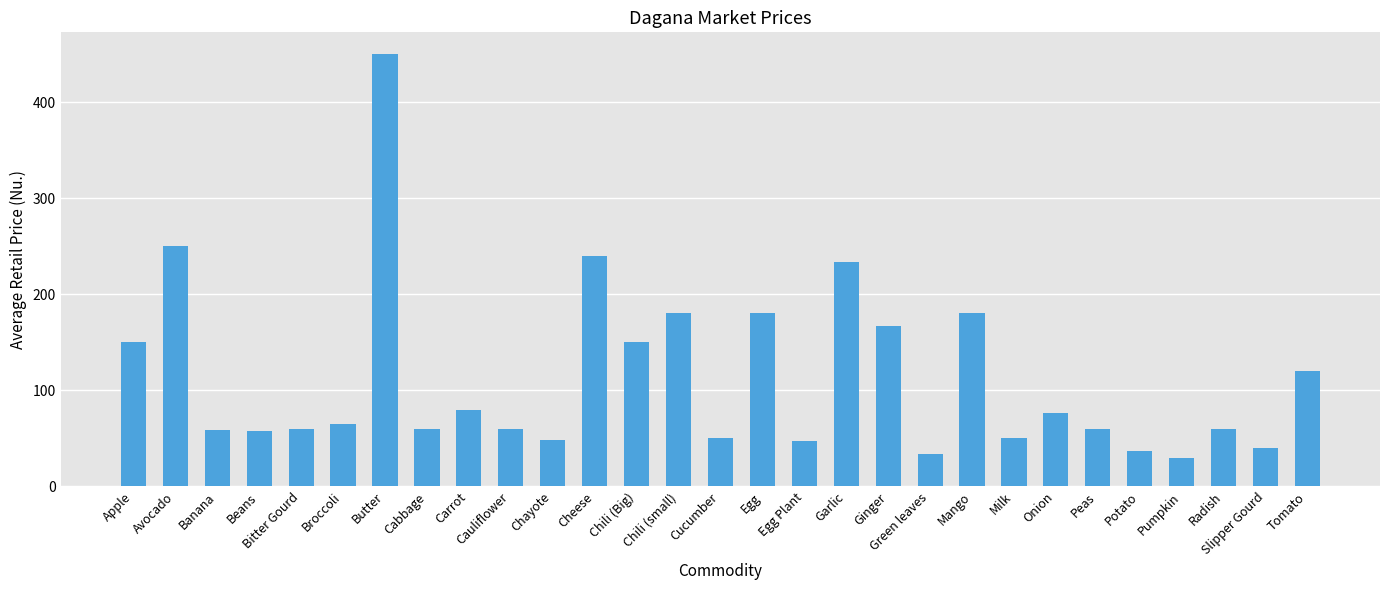

At which label is the value closest to 240?

Cheese